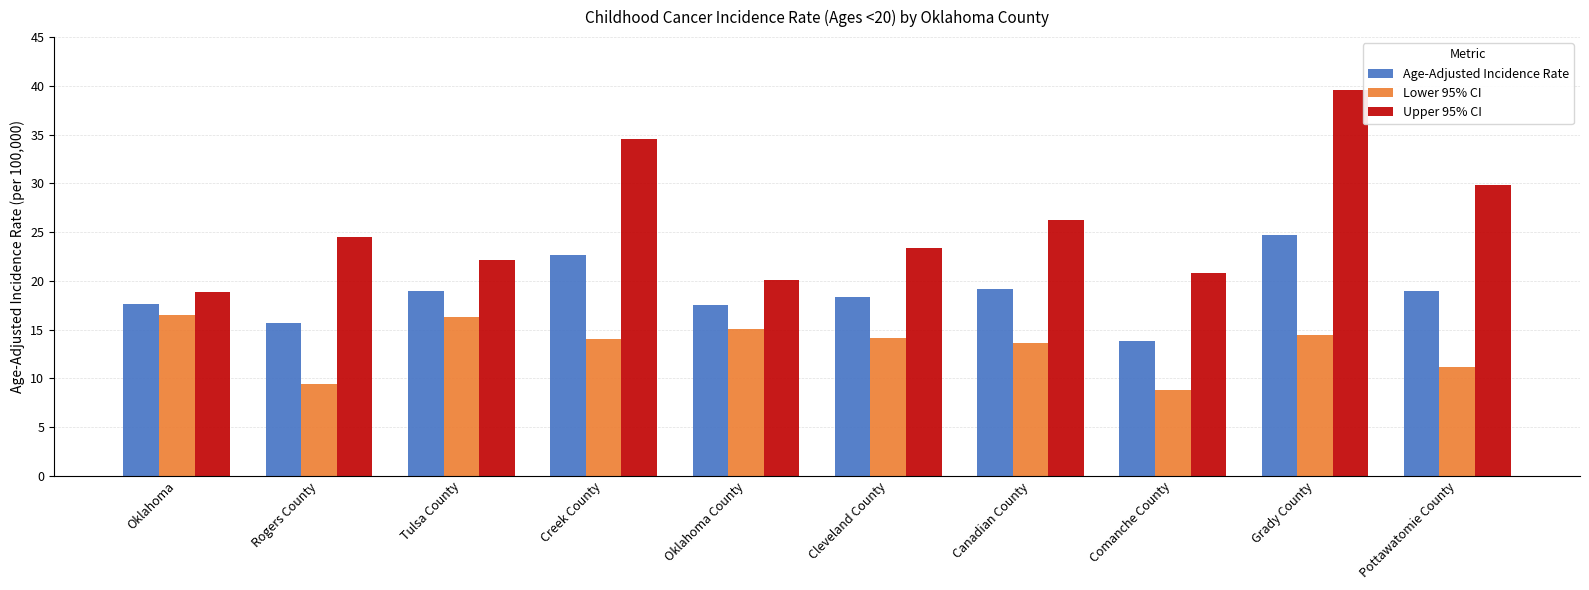

What is the spread (max minus min) of values at Creek County?

20.5